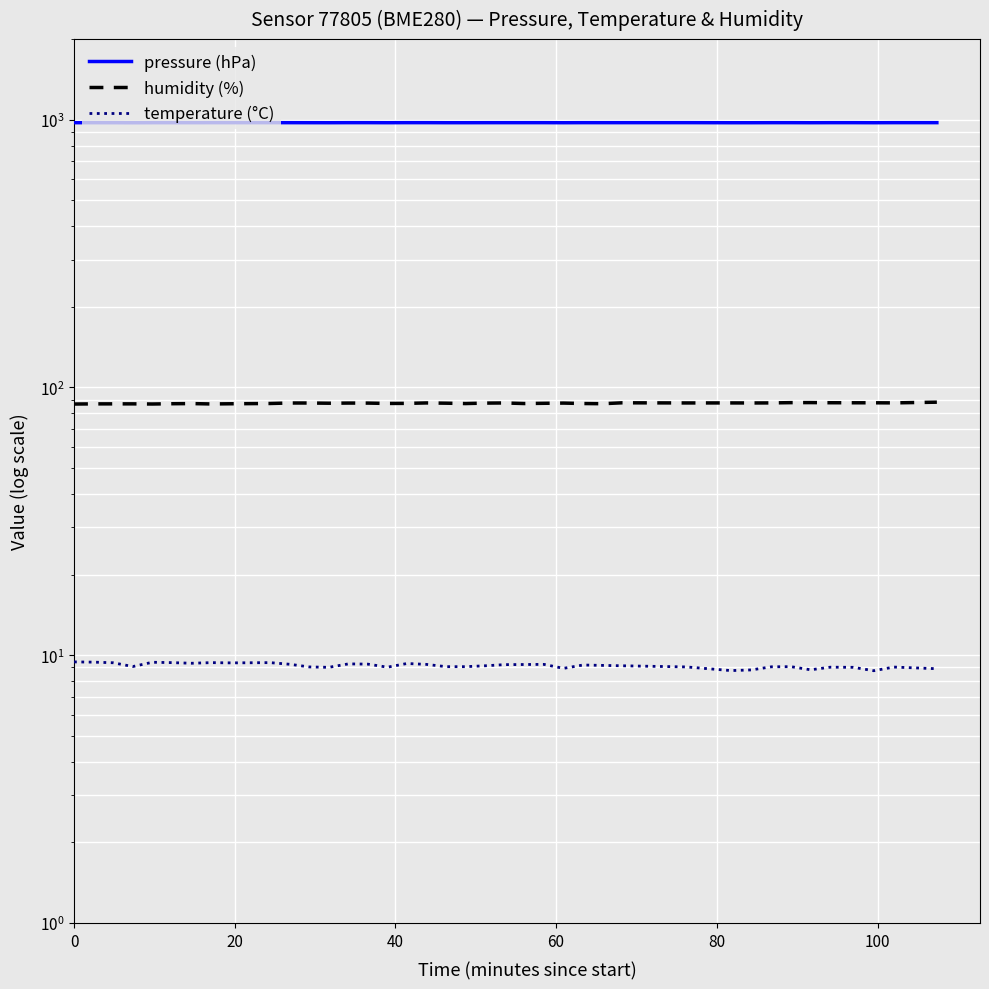

What is the difference between the highest and lowest values at 20?

964.9